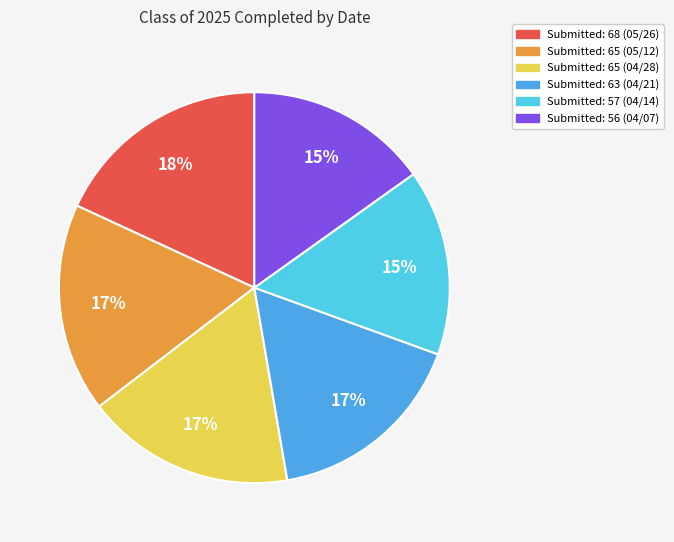

Which slice is the largest?

Submitted: 68 (05/26)